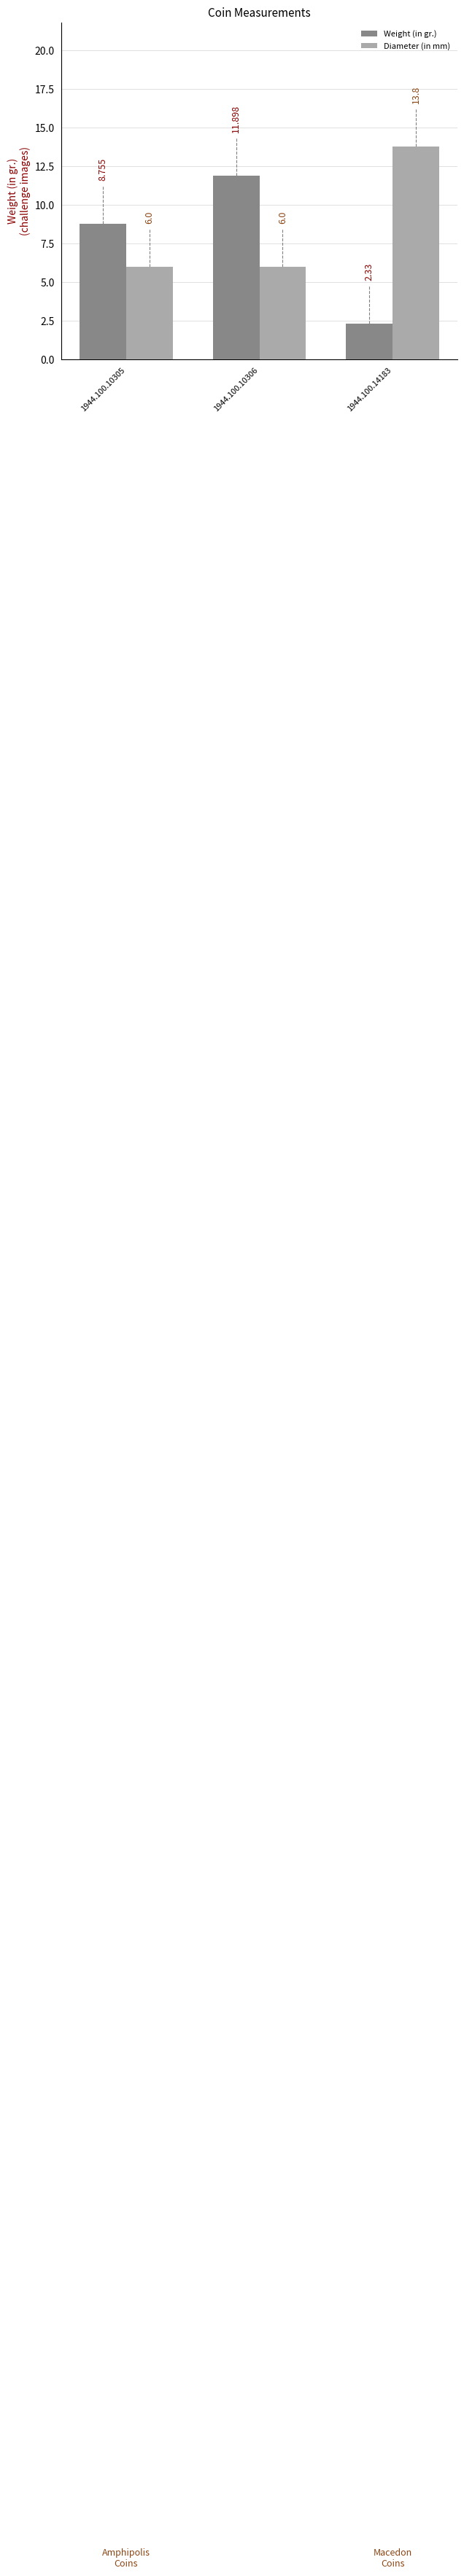

What is the highest value of the Weight (in gr.) series?

11.9